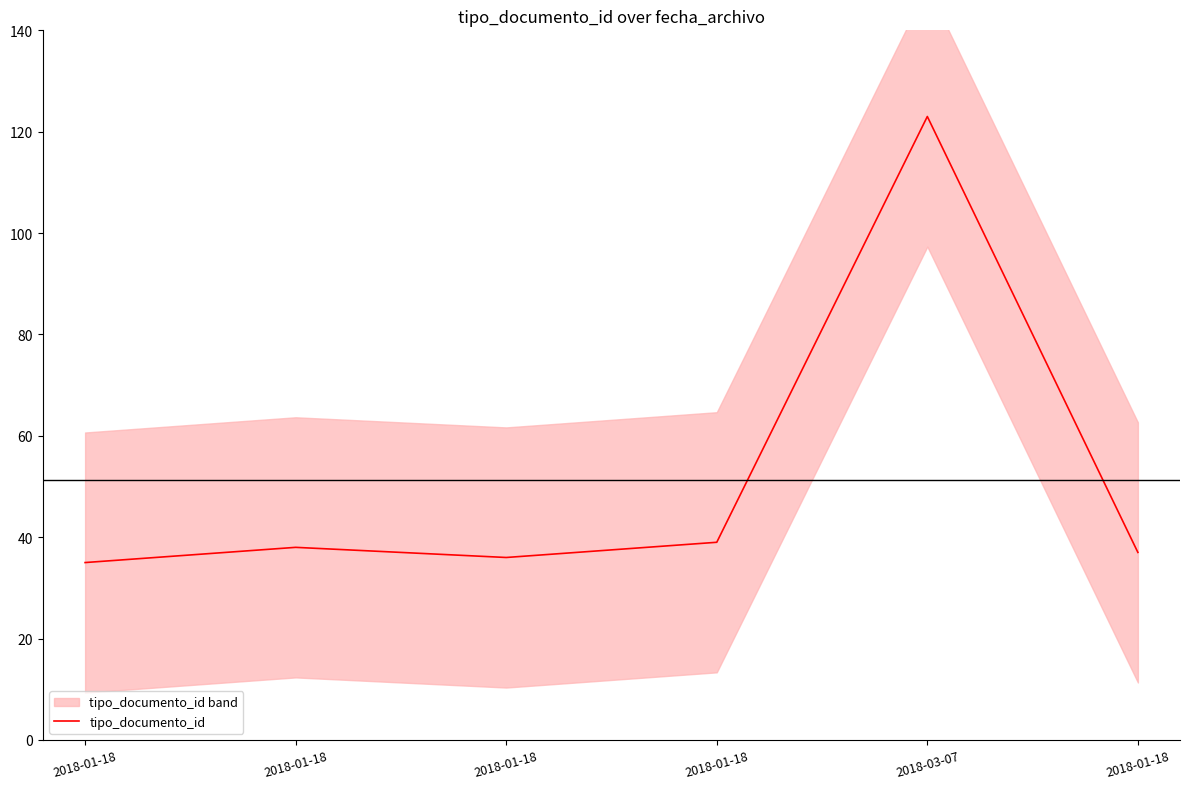

Where is the first local minimum?

2018-01-18